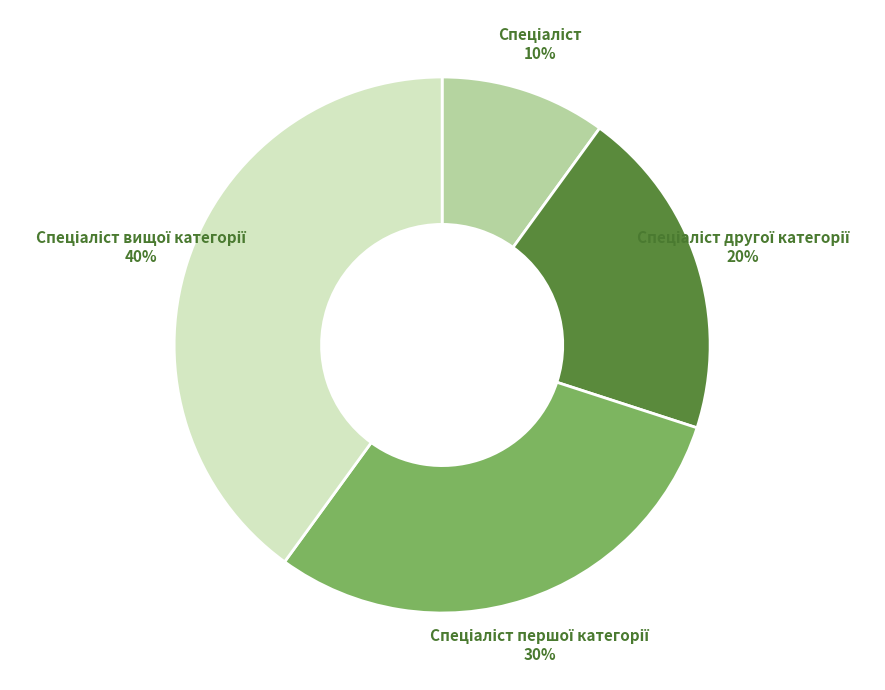

To the nearest percent, what is the average slice percentage?

25%